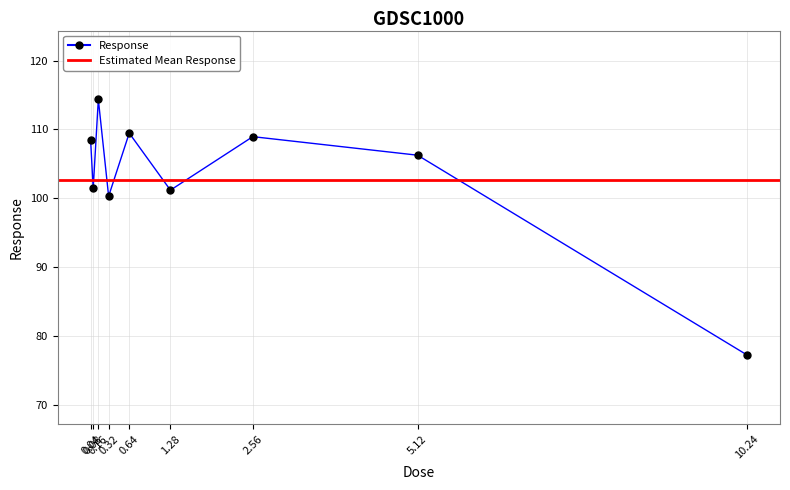

At which category does the data reach its first local valley?

0.08